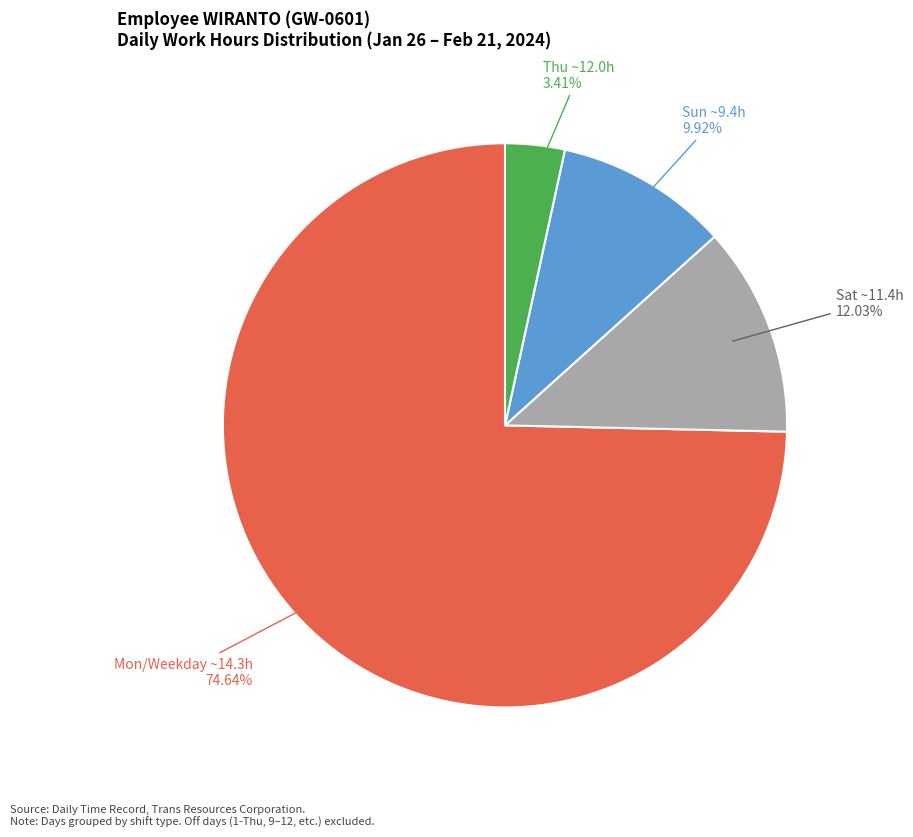

Is there a majority slice in this chart?

Yes